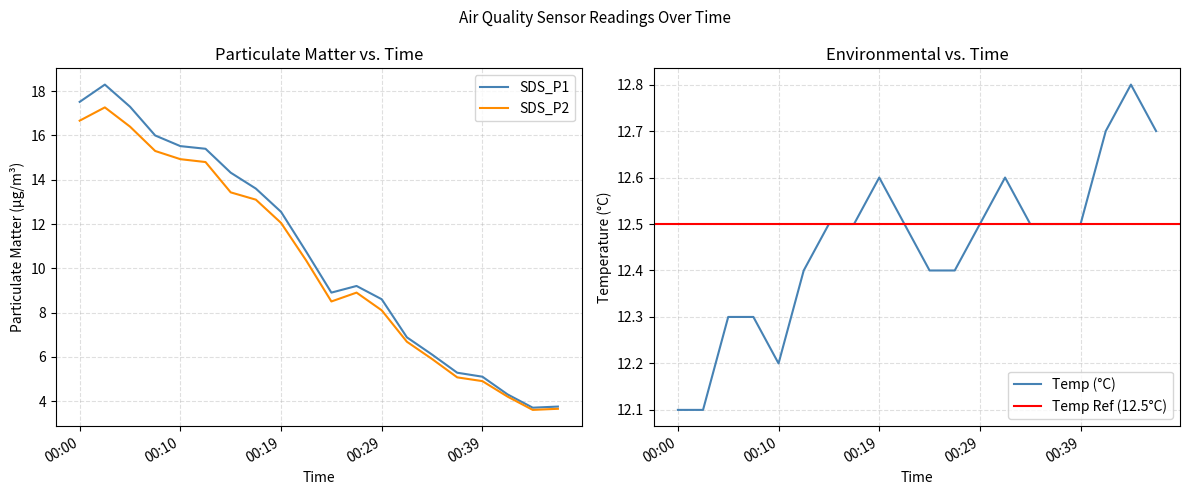

Is this an area chart (filled region under the line)?

No